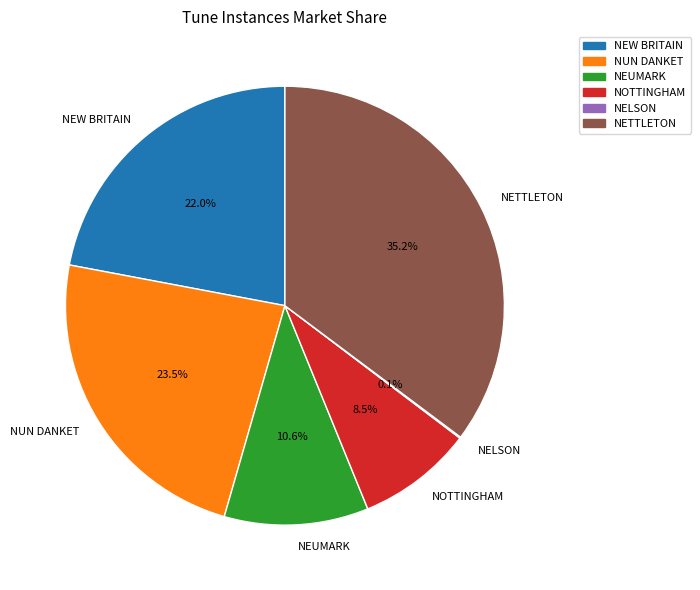

Does any single category account for the majority?

No